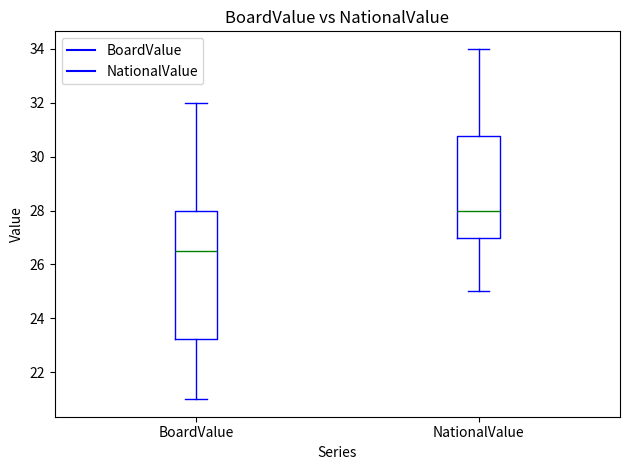

Which box has the highest median line?

NationalValue